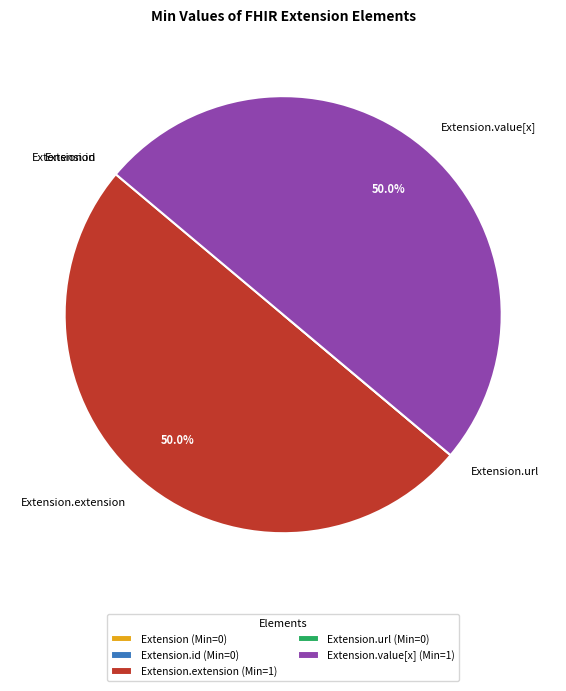

To the nearest percent, what is the average slice percentage?

20%